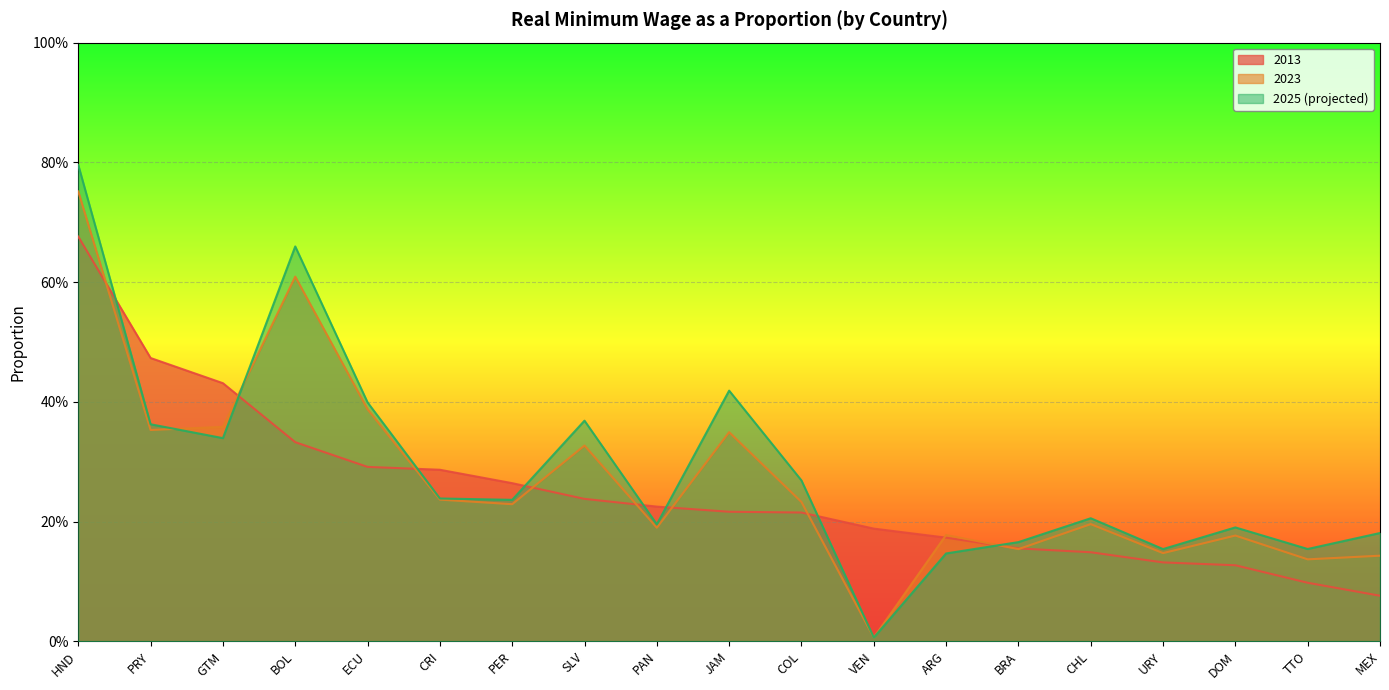

What is the value of the 2025 (projected) point at the 4th from the left?

0.7